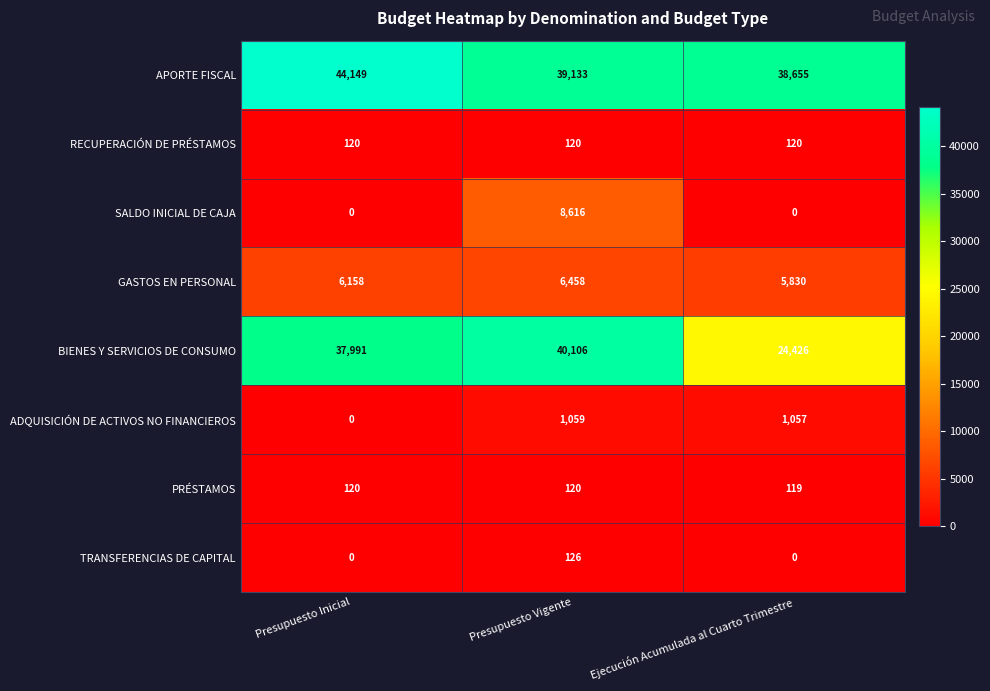

How many categories are shown in the chart?

3